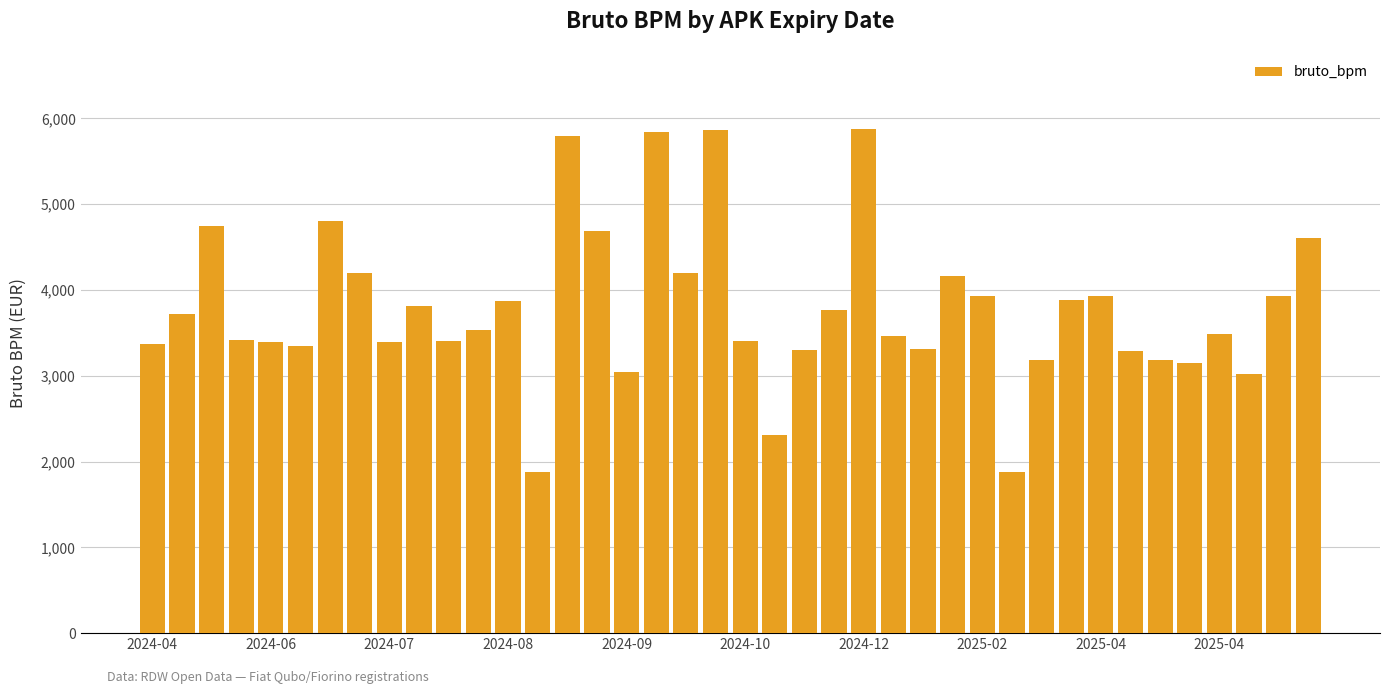

How many categories are shown in the chart?

40